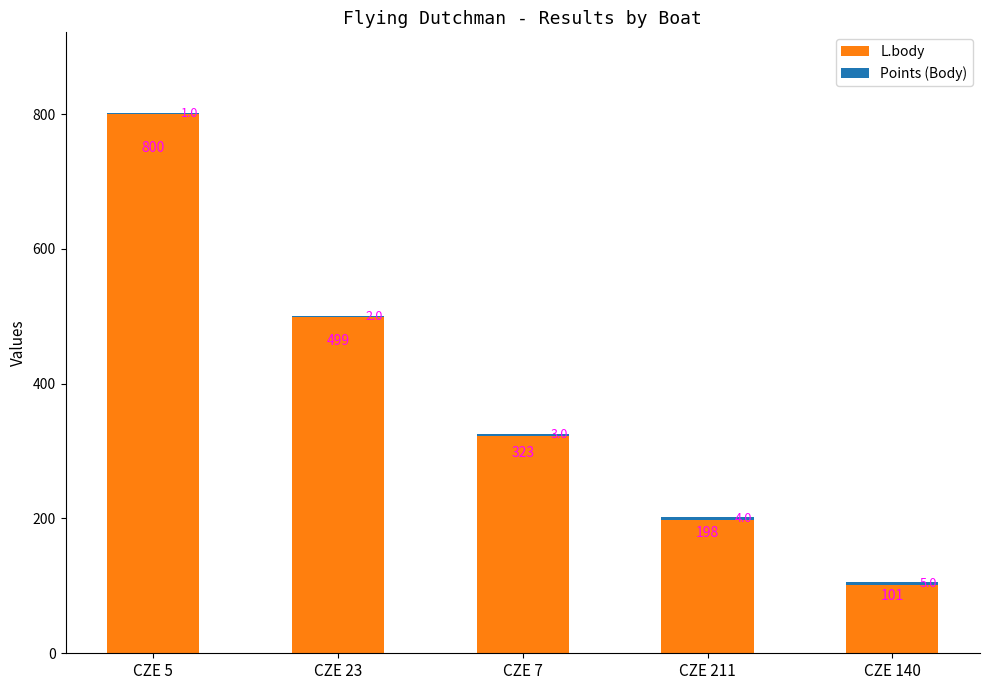

At which category is the sum across all series the highest?

CZE 5